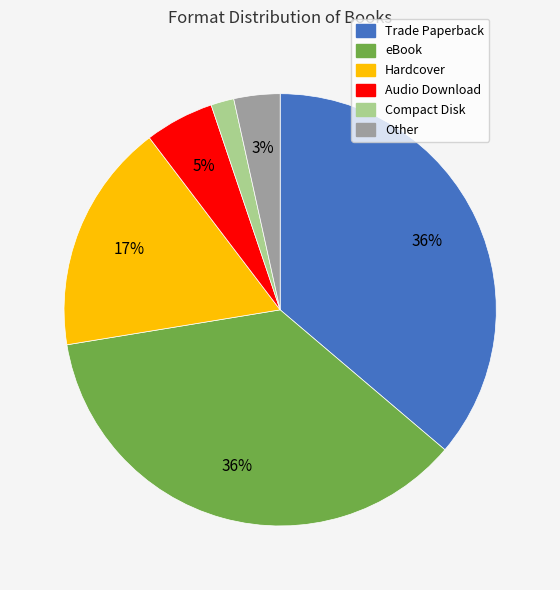

How many segments does this pie chart have?

6